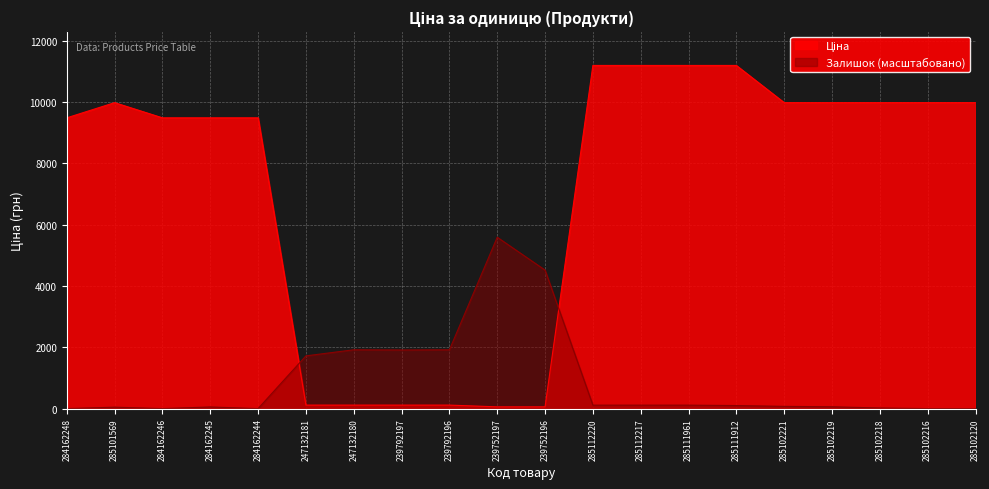

How many lines are shown in the chart?

2